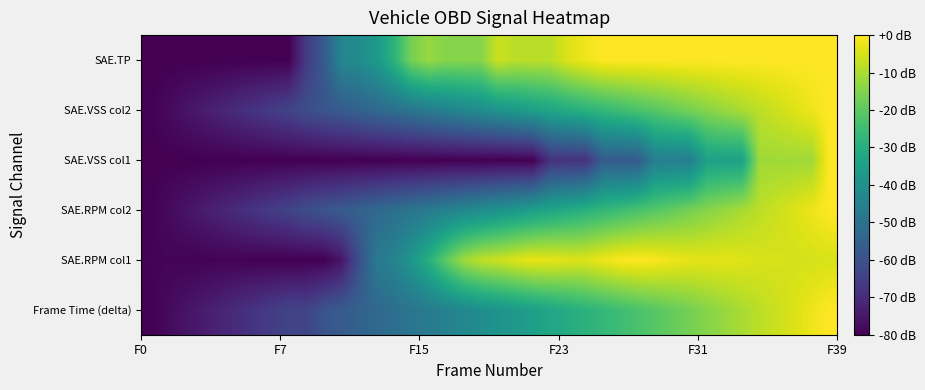

Count the number of categories in the chart.

40